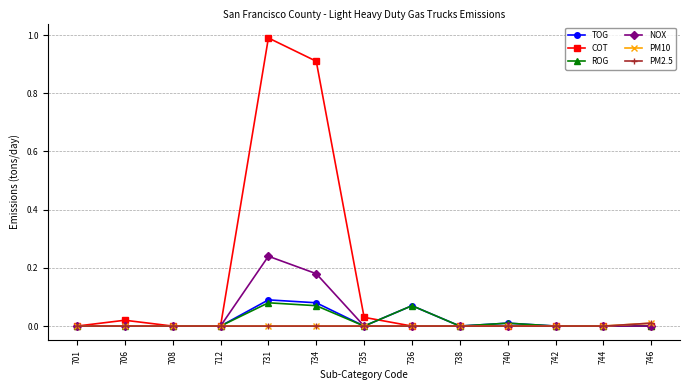

Which series has the largest range (max minus min)?

COT